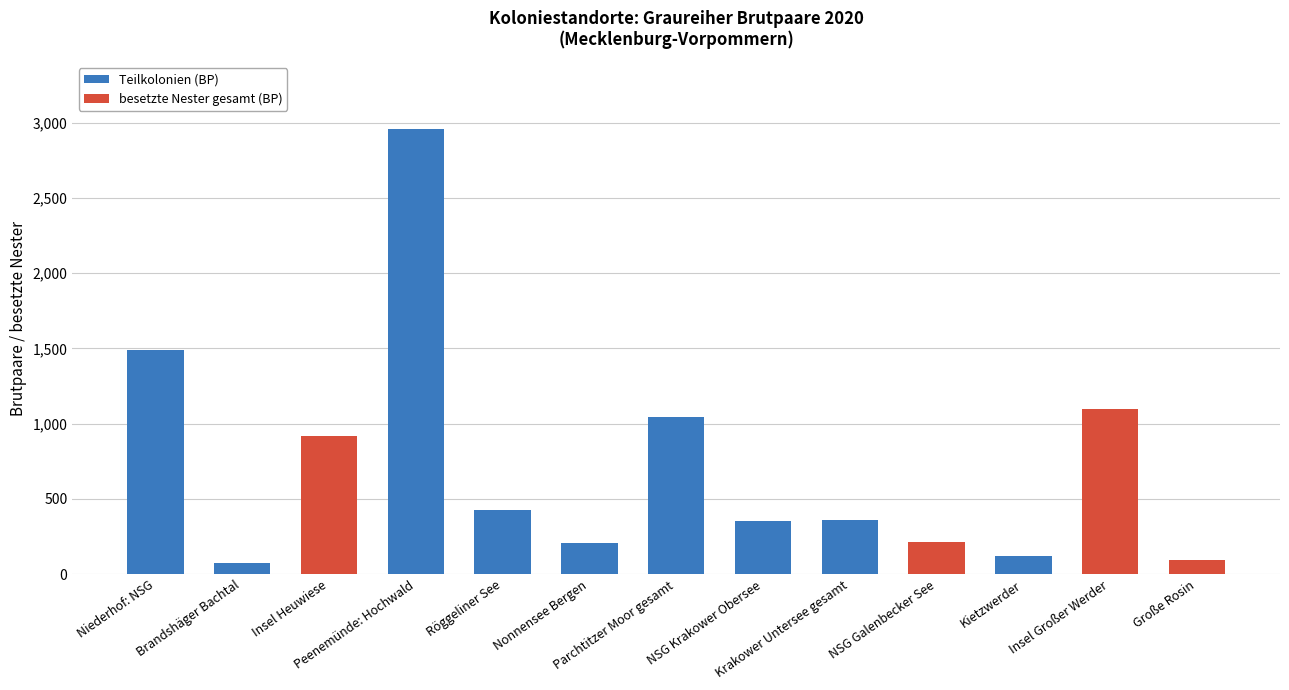

Is it true that besetzte Nester gesamt (BP) equals 146 at NSG Galenbecker See?

False